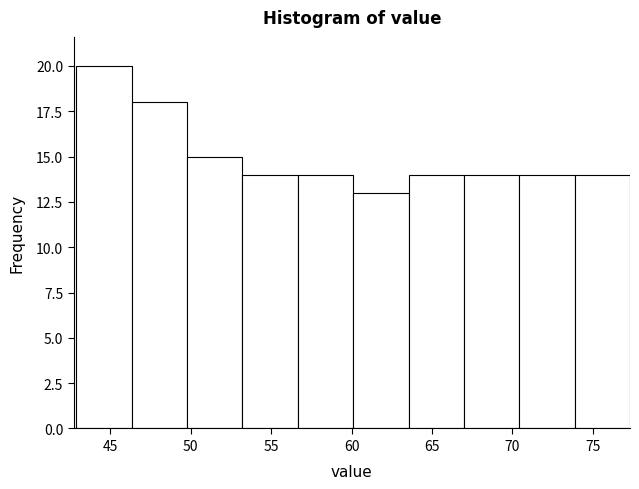

Over which range of the x-axis is the bar tallest?

43.0 to 46.5